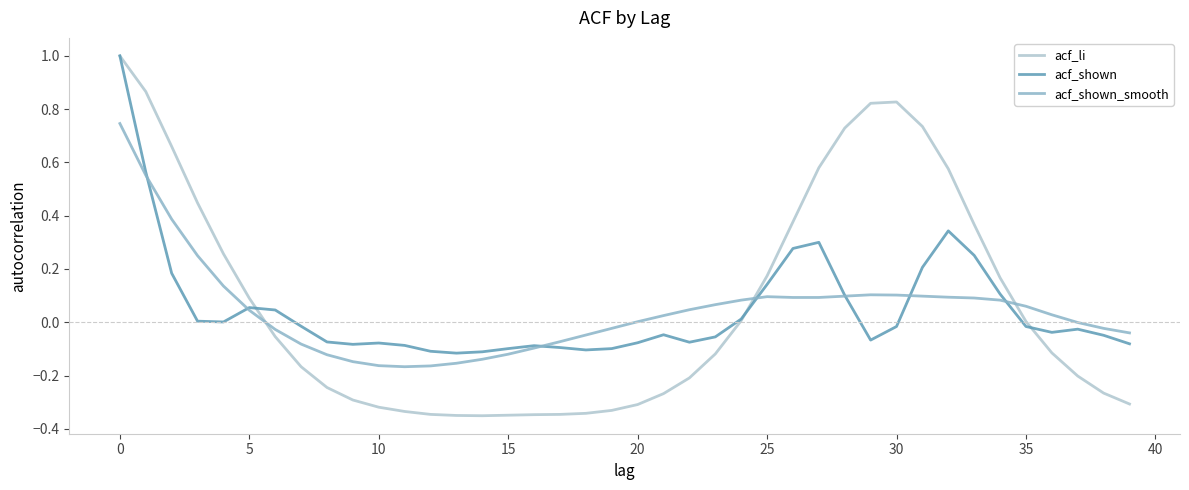

What is the maximum value for acf_shown?

1.0